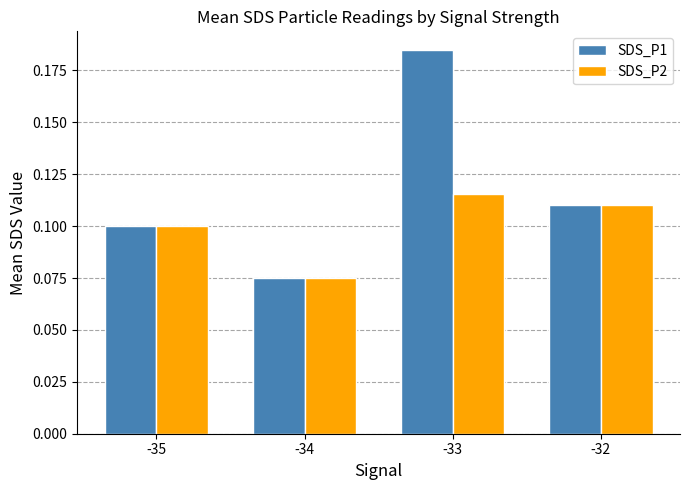

What is the sum of all SDS_P1 values?

0.5